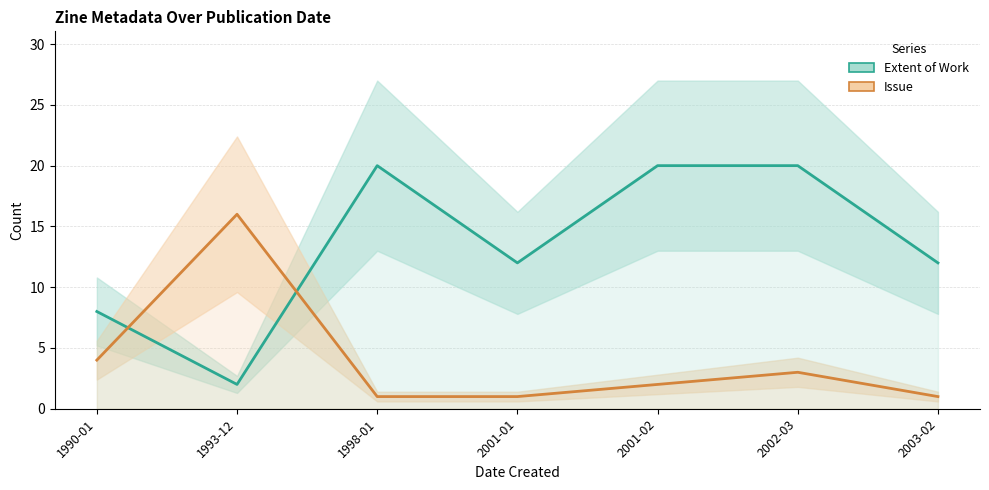

Reading left to right, extract all data points from this chart.

Extent of Work: 1990-01=8	1993-12=2	1998-01=20	2001-01=12	2001-02=20	2002-03=20	2003-02=12
Issue: 1990-01=4	1993-12=16	1998-01=1	2001-01=1	2001-02=2	2002-03=3	2003-02=1